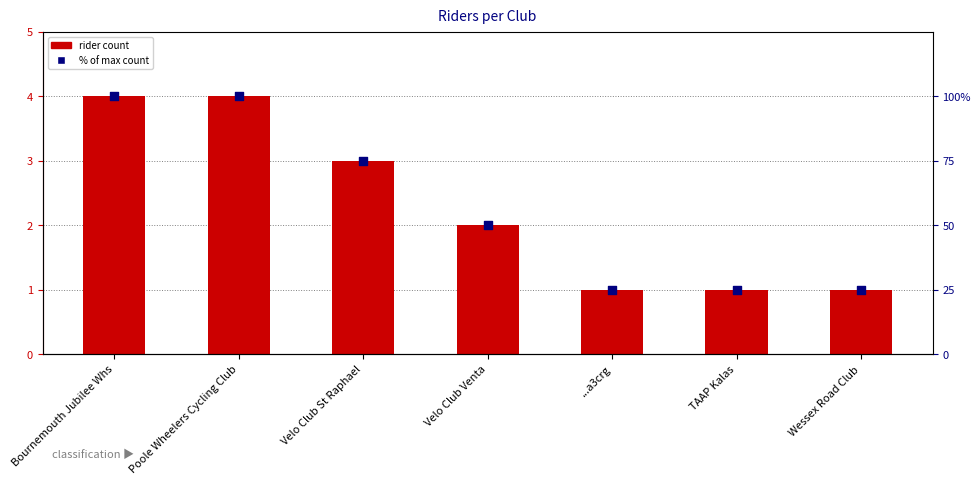

Which series reaches the maximum Y coordinate?

% of max count